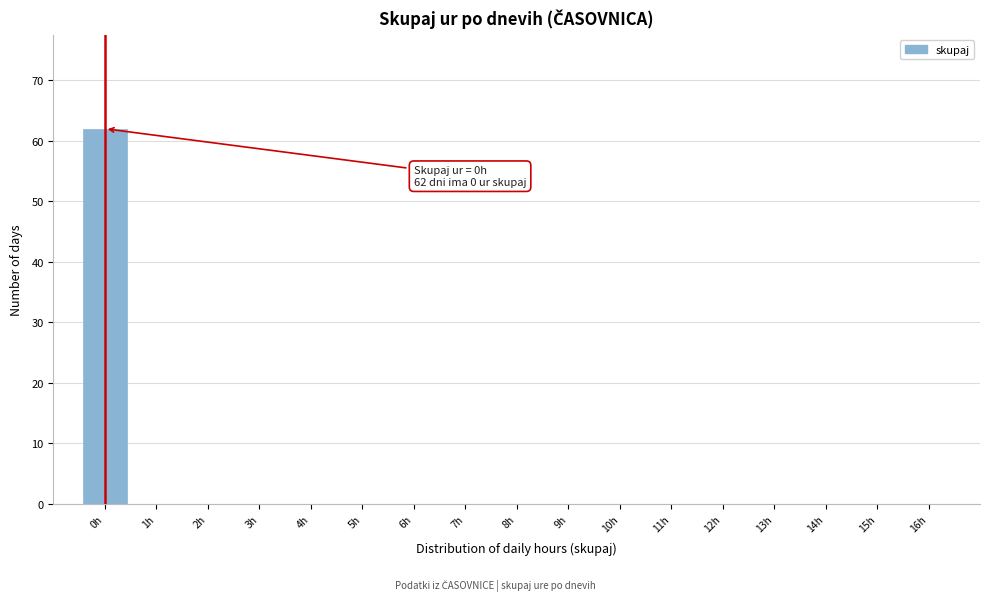

Over which range of the x-axis is the bar tallest?

-0.5 to 0.5